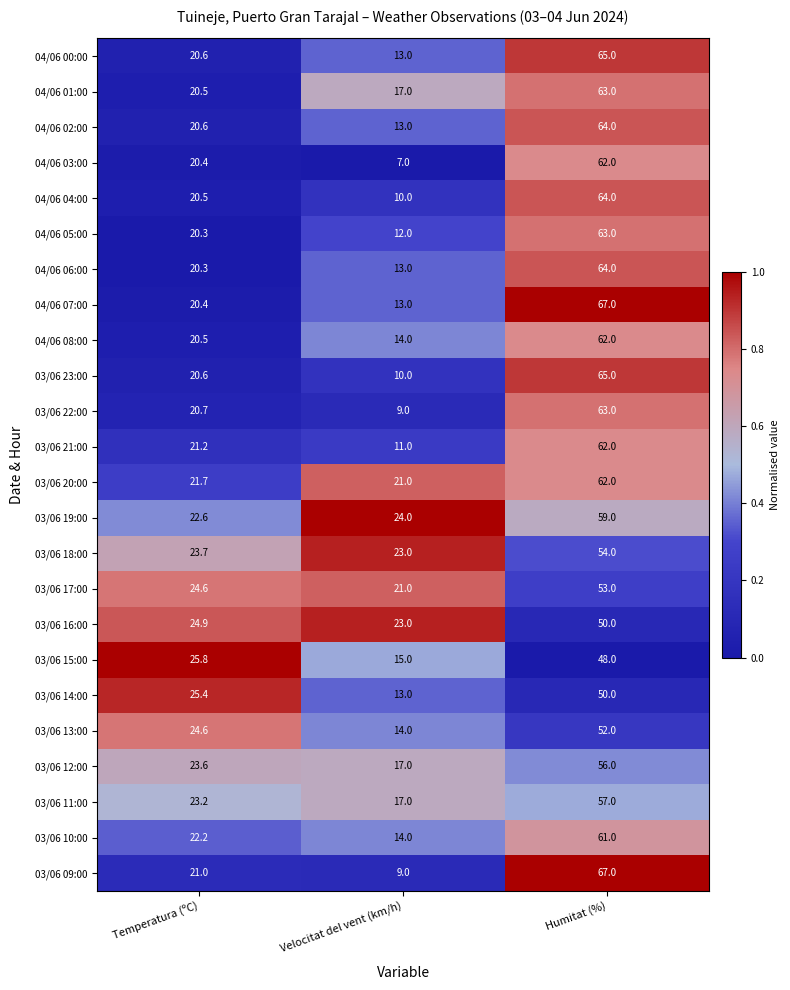

What is the lowest value of the 03/06 09:00 series?

9.0